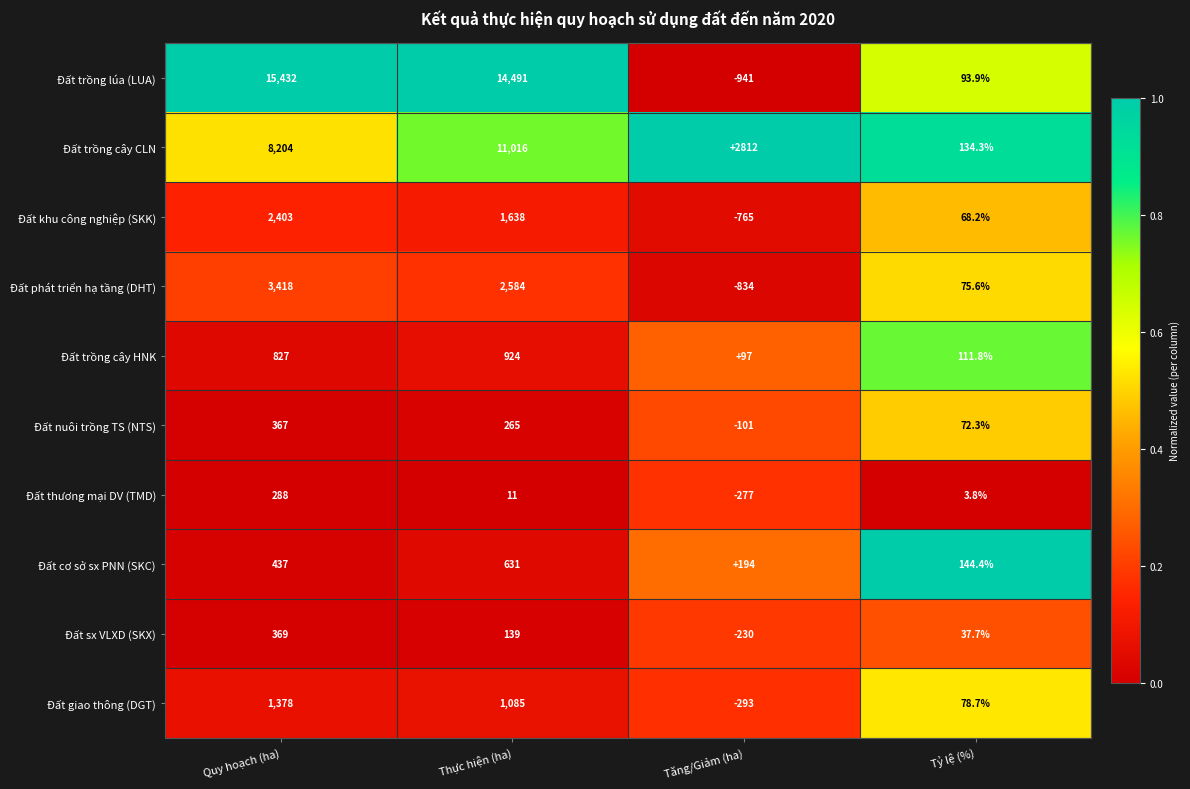

The value of Đất phát triển hạ tầng (DHT) at Quy hoạch (ha) is 3418.0. True or false?

True